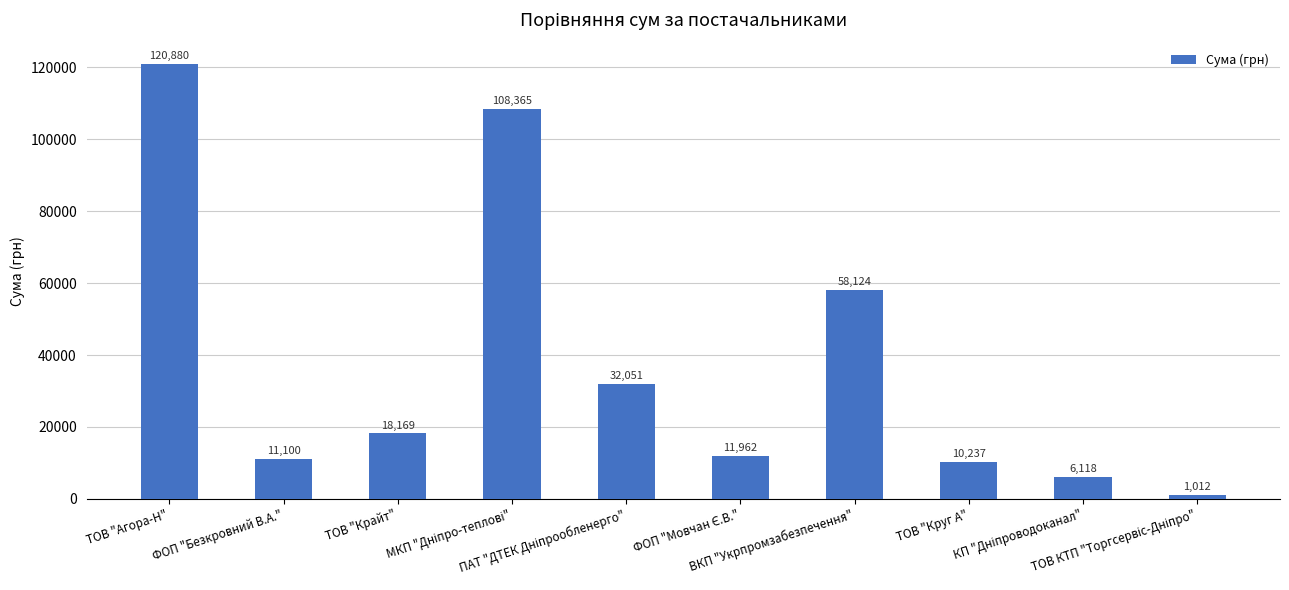

What is the value of the 6th bar from the left?

11961.7